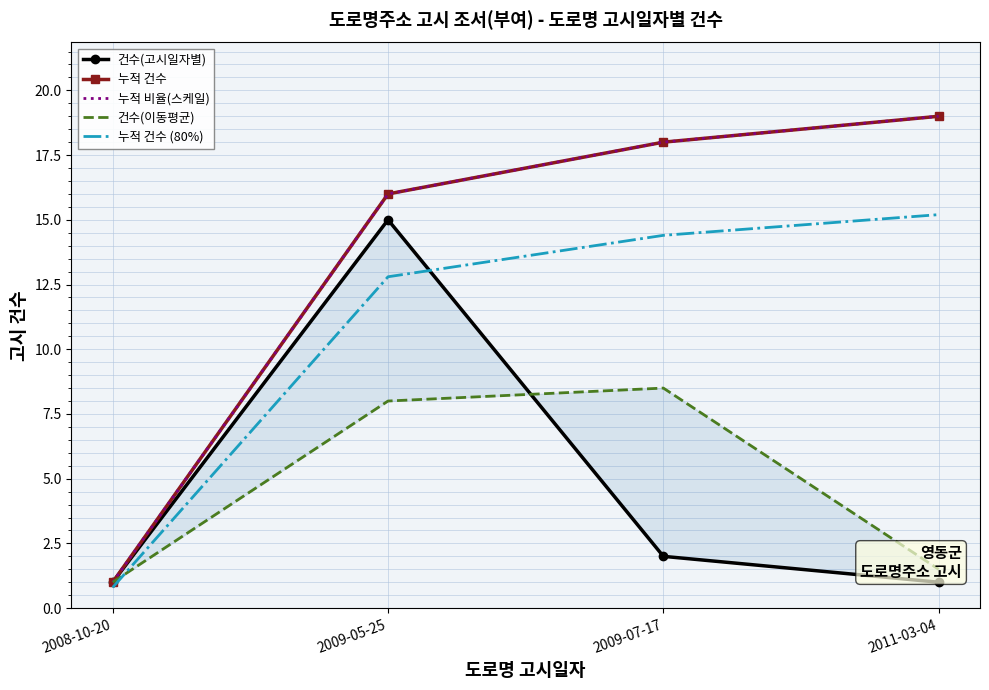

List the labels in order of 누적 건수 value, smallest first.

2008-10-20, 2009-05-25, 2009-07-17, 2011-03-04